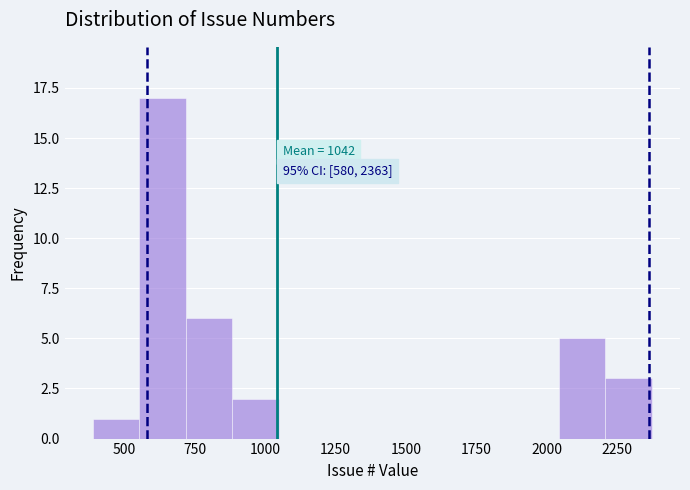

Read against the x-axis, roughly where is the centre of the tallest bar?

650